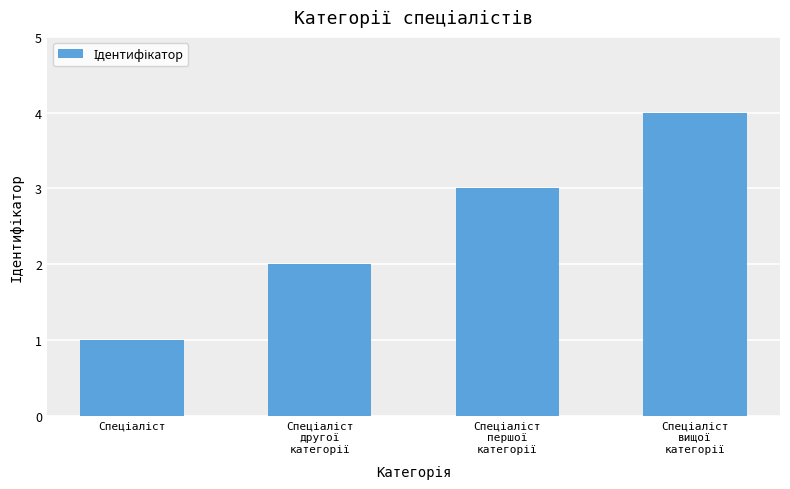

What is the maximum value shown in the chart?

4